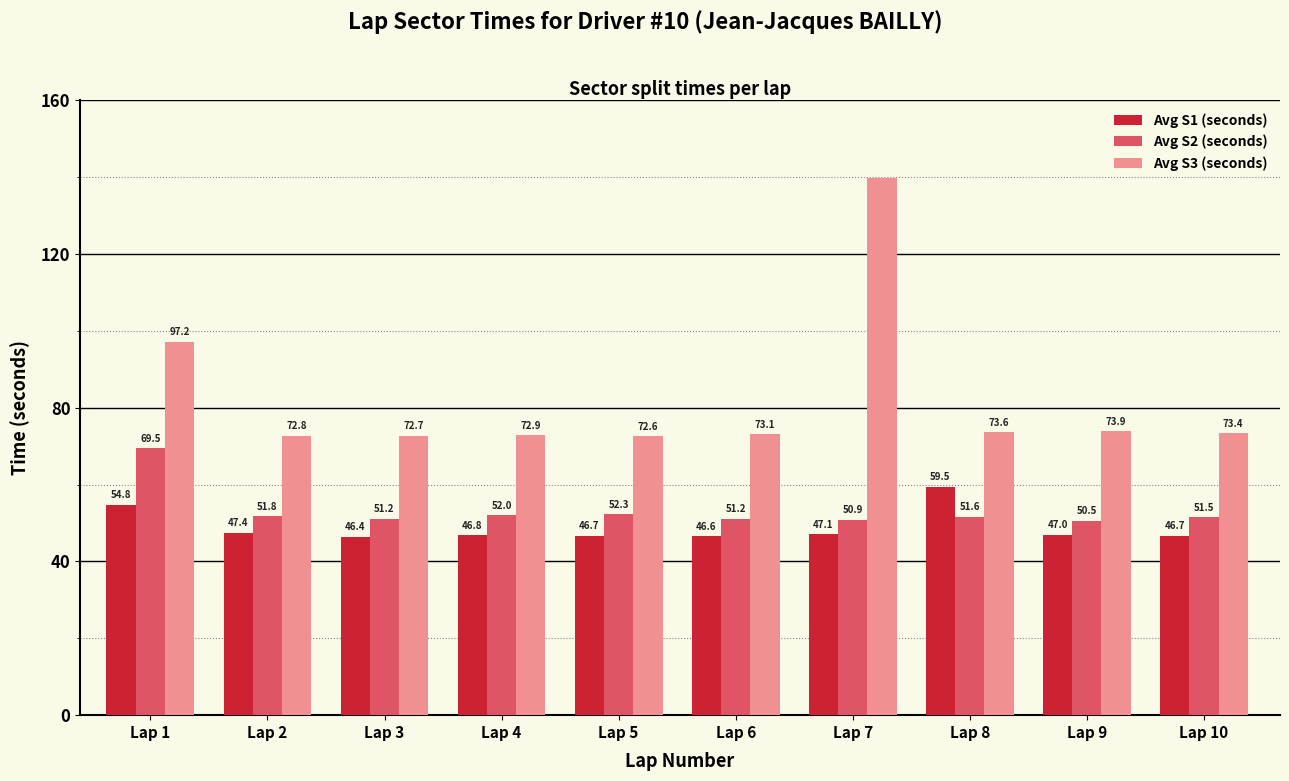

Read the Avg S2 (seconds) value at Lap 8.

51.6